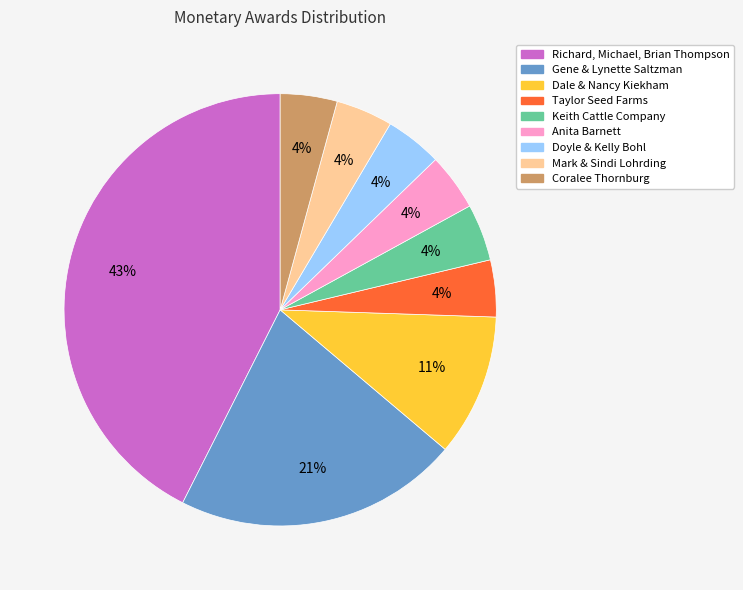

What percentage is the Doyle & Kelly Bohl slice, to the nearest percent?

4%